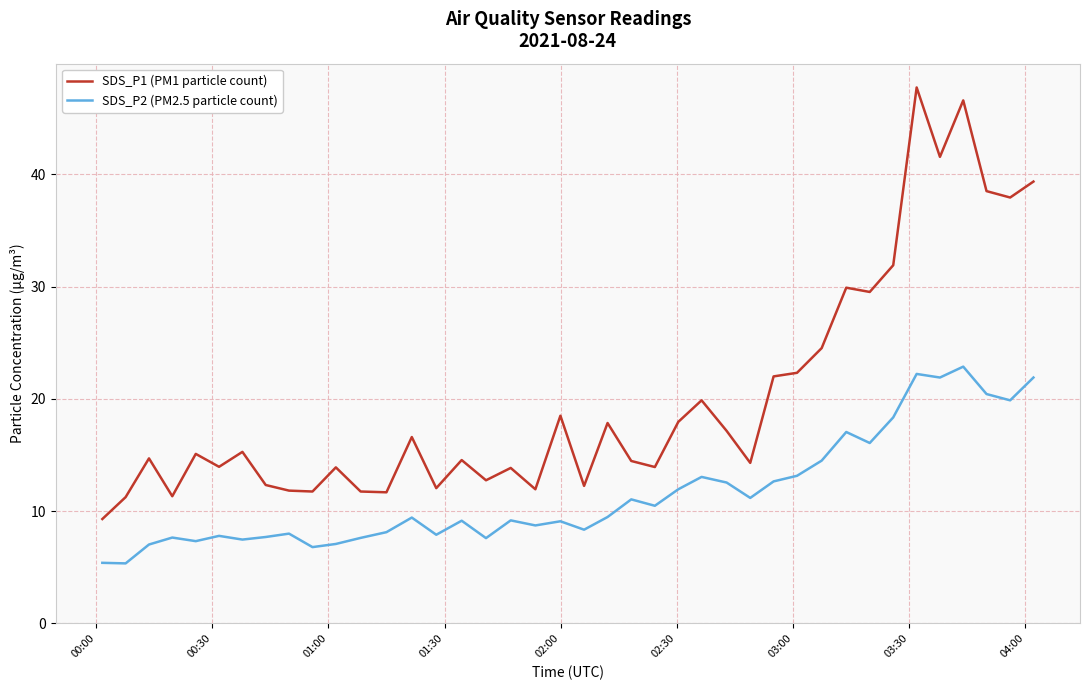

Which series has the largest range (max minus min)?

SDS_P1 (PM1 particle count)